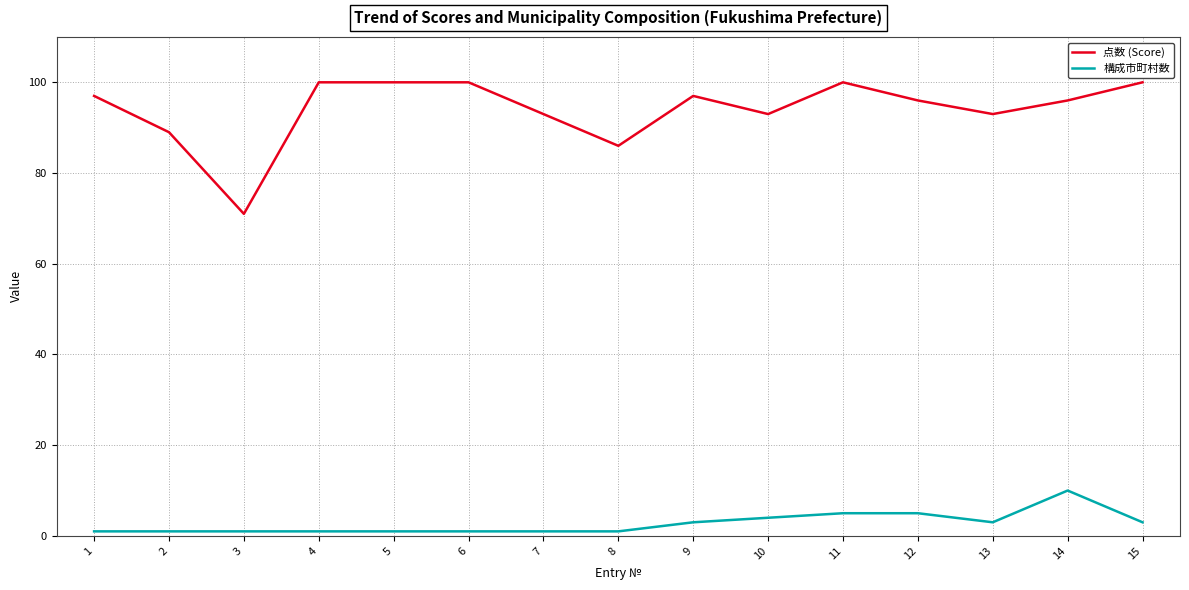

At which label does 点数 (Score) reach its minimum?

3